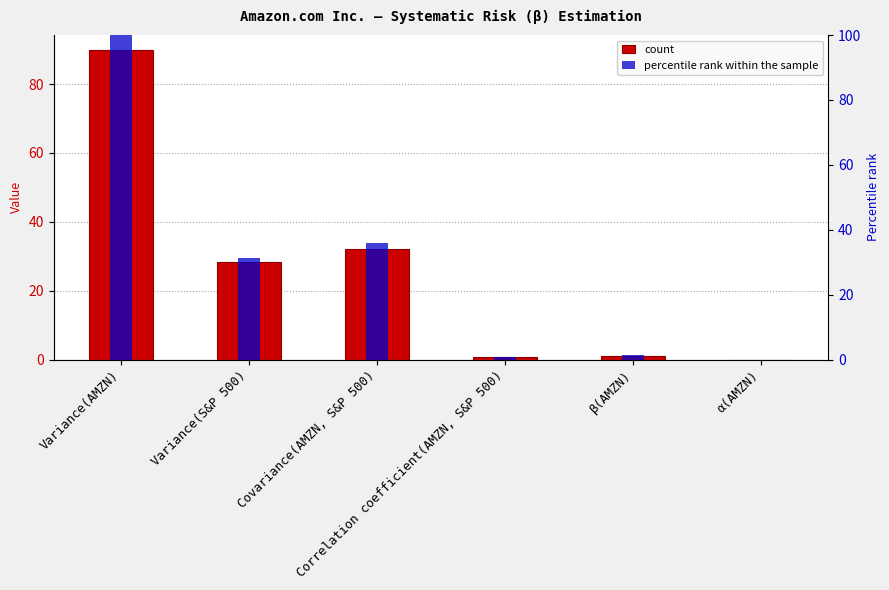

List the labels in order of value, smallest first.

α(AMZN), Correlation coefficient(AMZN, S&P 500), β(AMZN), Variance(S&P 500), Covariance(AMZN, S&P 500), Variance(AMZN)